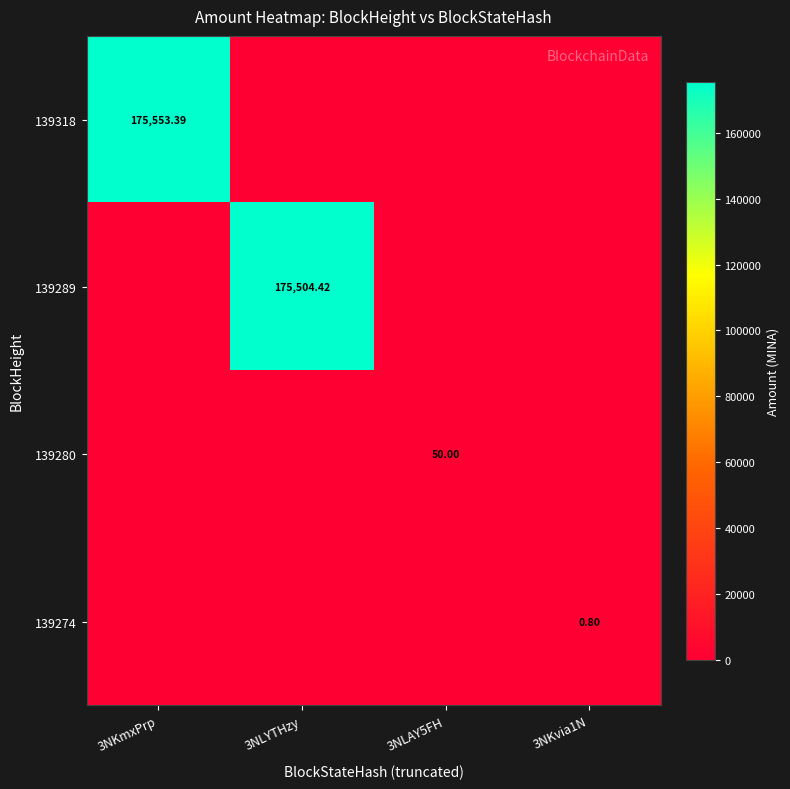

At how many categories does at least one series exceed 70892?

2